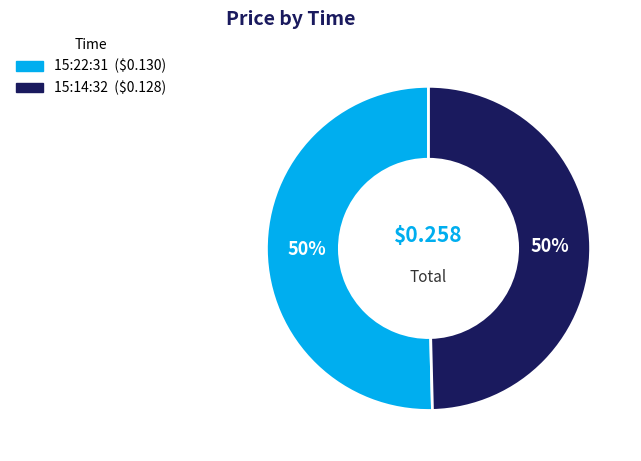

To the nearest percent, what is the average slice percentage?

50%